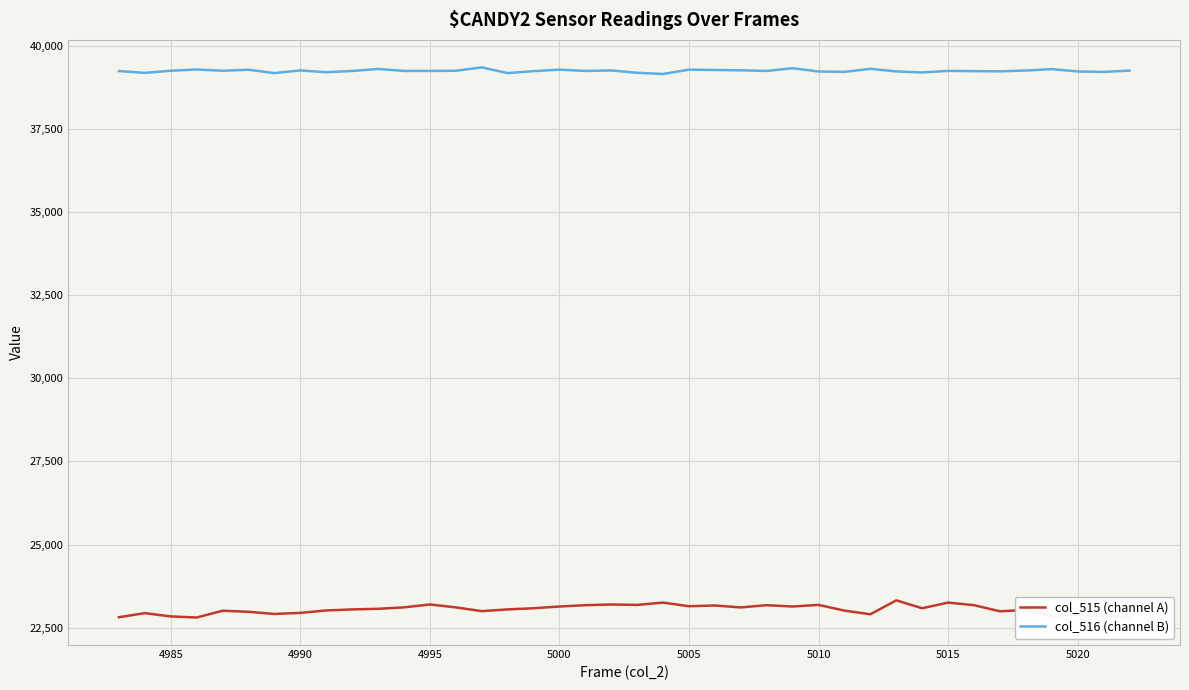

Does the chart have visible grid lines?

Yes